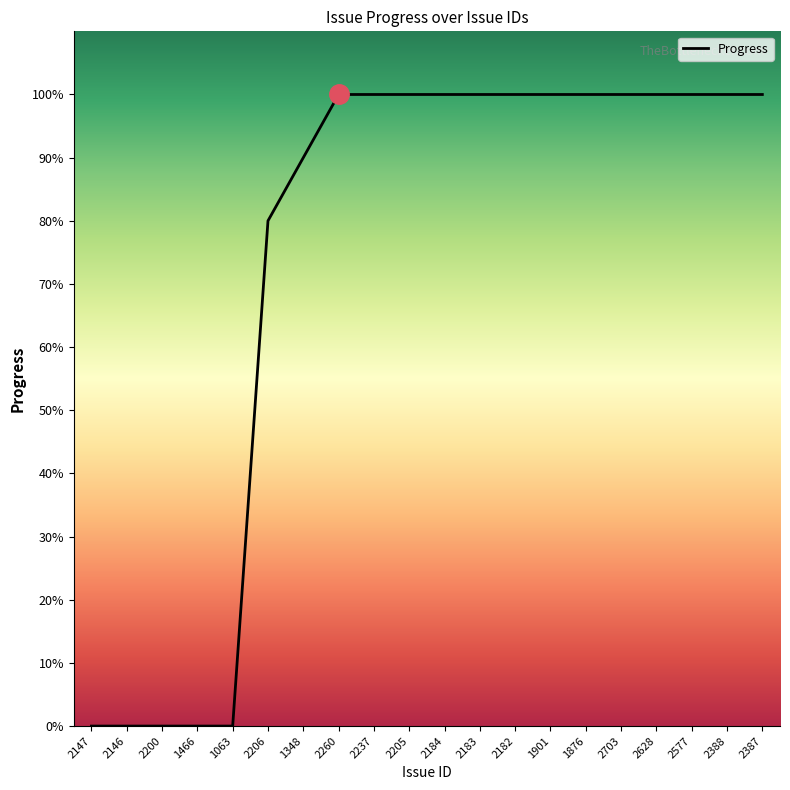

What position from the right is 1876?

6